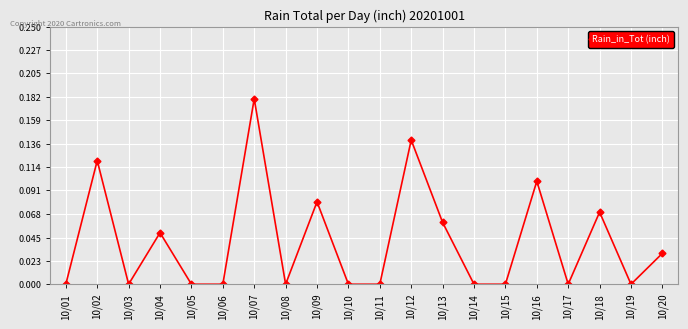

How many lines are shown in the chart?

1